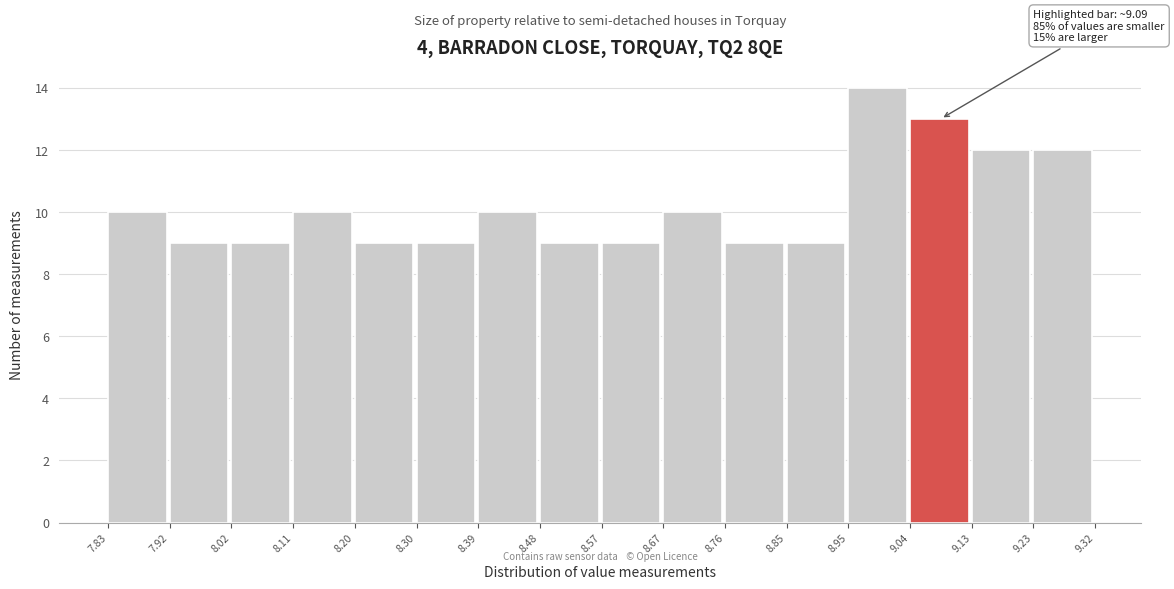

Over which range of the x-axis is the bar tallest?

8.95 to 9.04